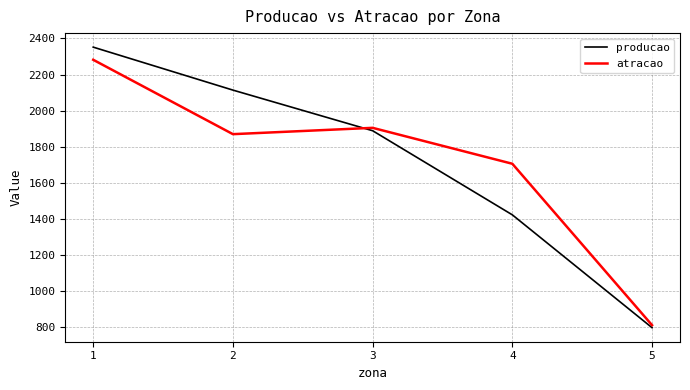

Which series changed the most between 2 and 4?

producao